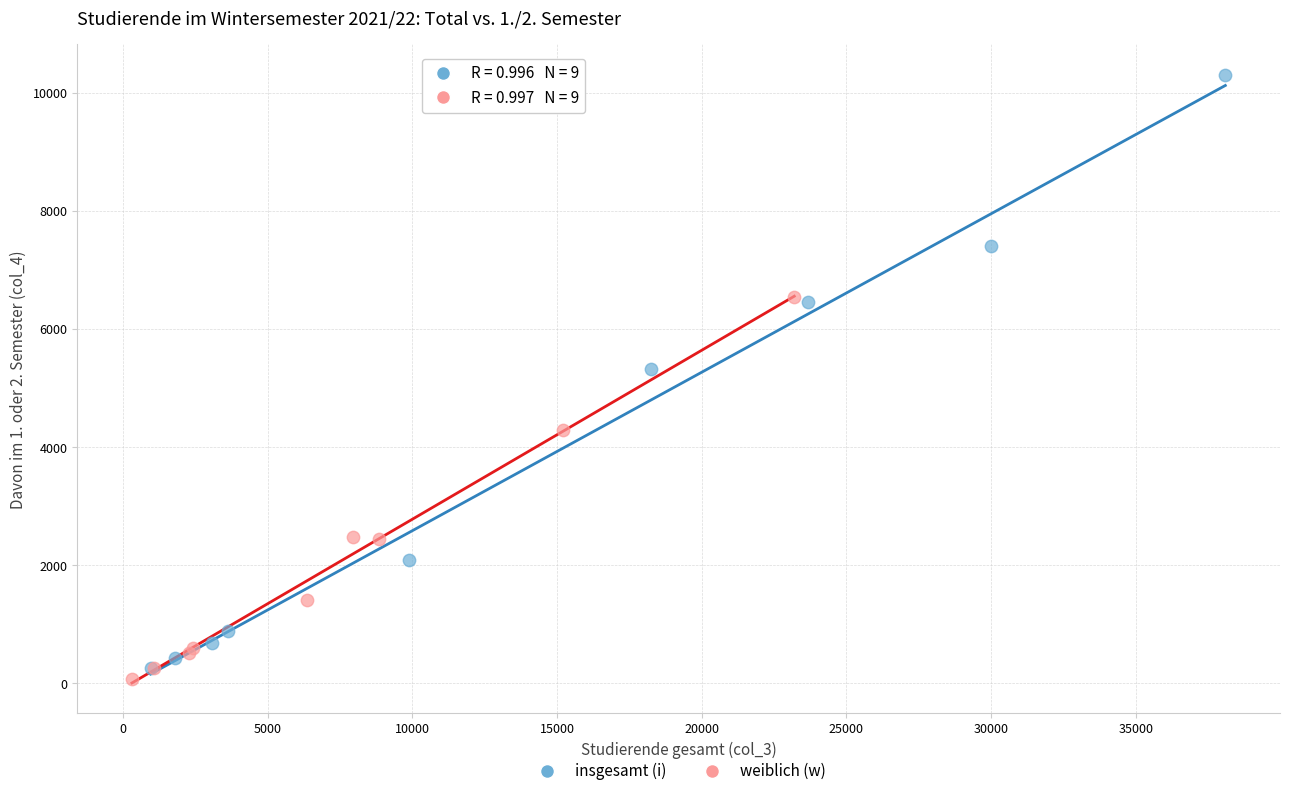

Which series reaches the maximum Y coordinate?

insgesamt (i)